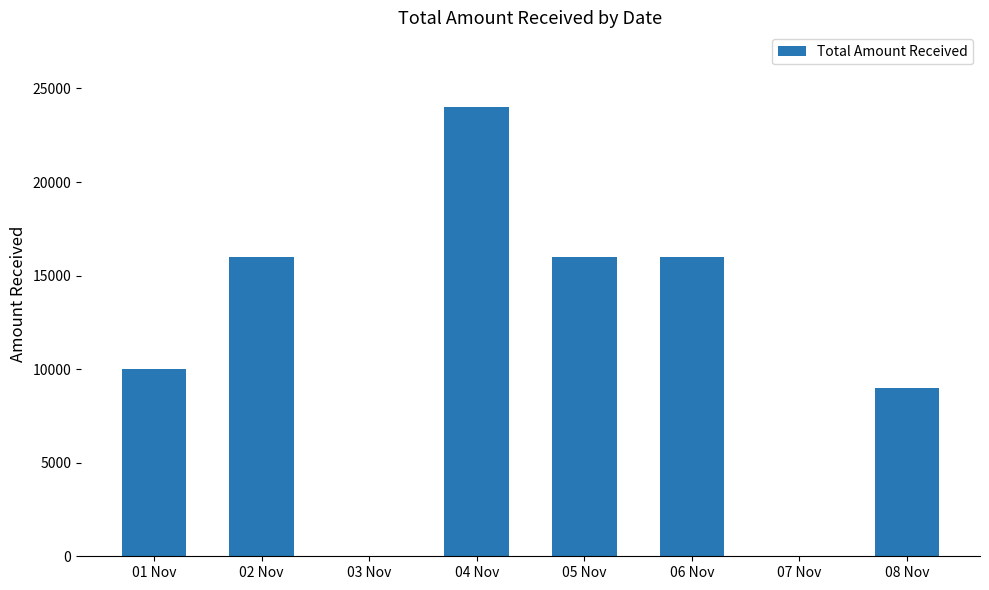

How many series are shown in this chart?

1